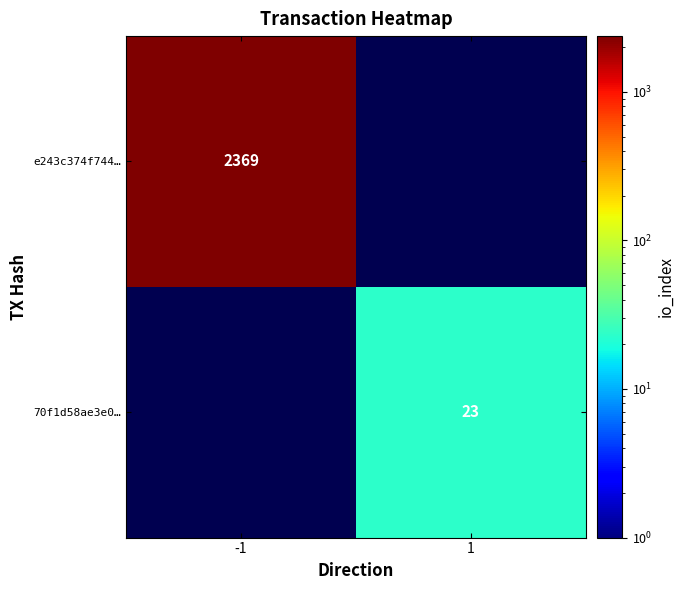

The value of 70f1d58ae3e0… at 1 is 23. True or false?

True